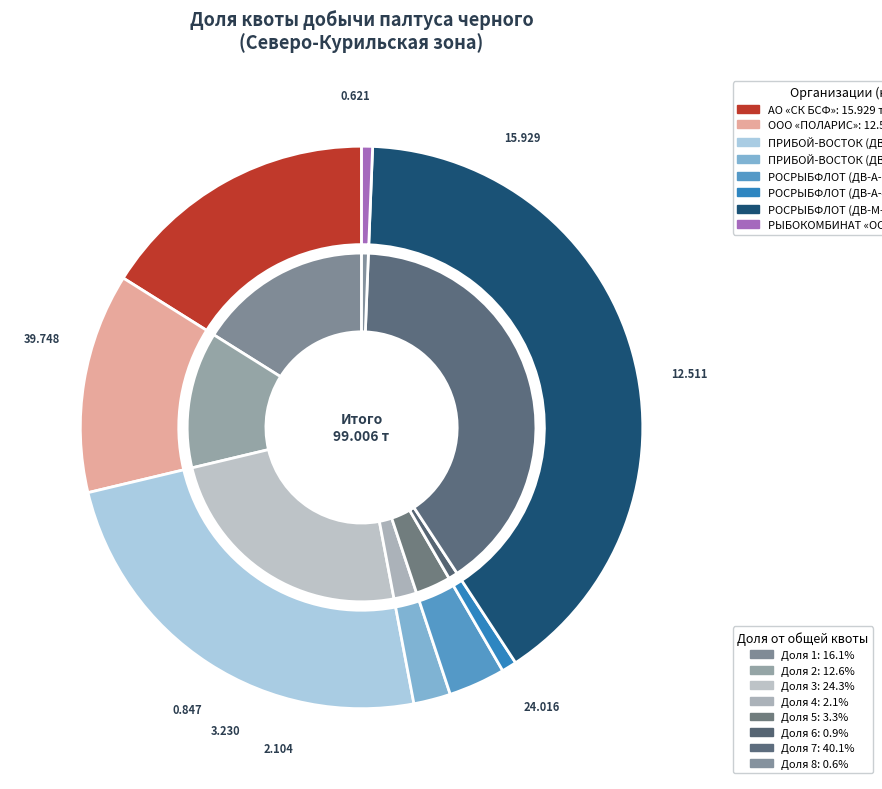

Does ООО «ПРИБОЙ-ВОСТОК» (ДВ-А-210) represent more than half of the total?

No